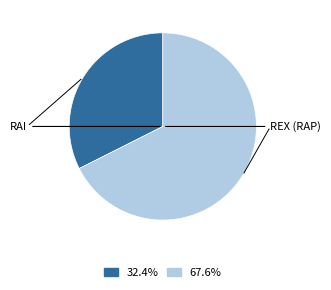

Is there any slice that represents more than half of the pie?

Yes